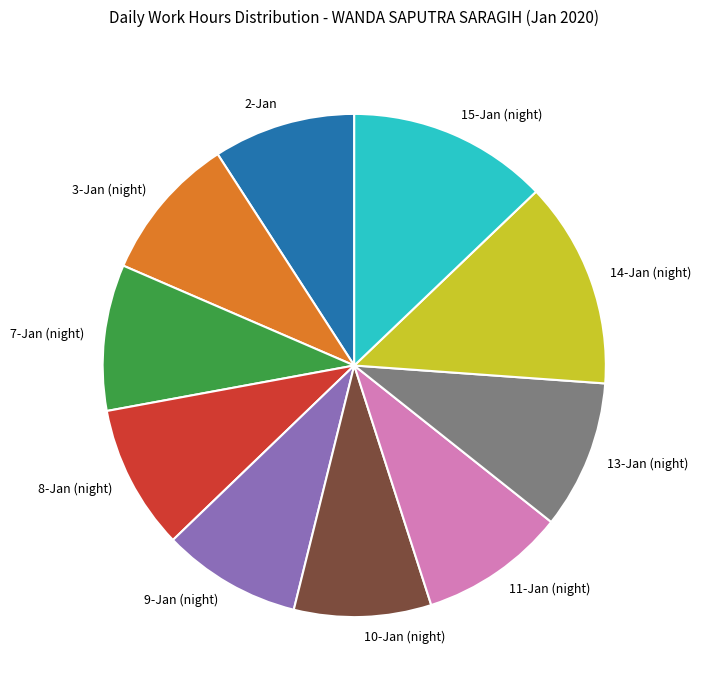

Is there any slice that represents more than half of the pie?

No